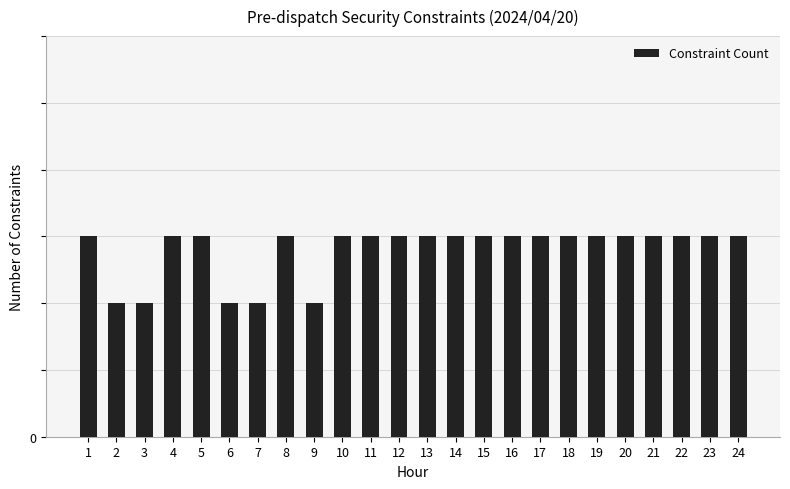

Reading right to left, extract all data points from this chart.

24=3	23=3	22=3	21=3	20=3	19=3	18=3	17=3	16=3	15=3	14=3	13=3	12=3	11=3	10=3	9=2	8=3	7=2	6=2	5=3	4=3	3=2	2=2	1=3